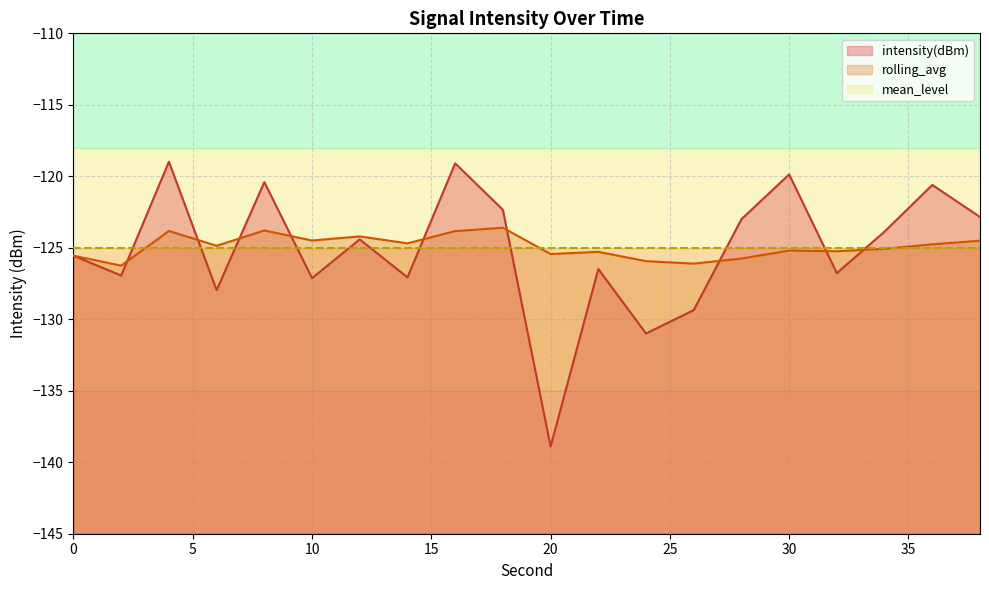

True or false: intensity(dBm) has more than 2 interior local peaks.

True